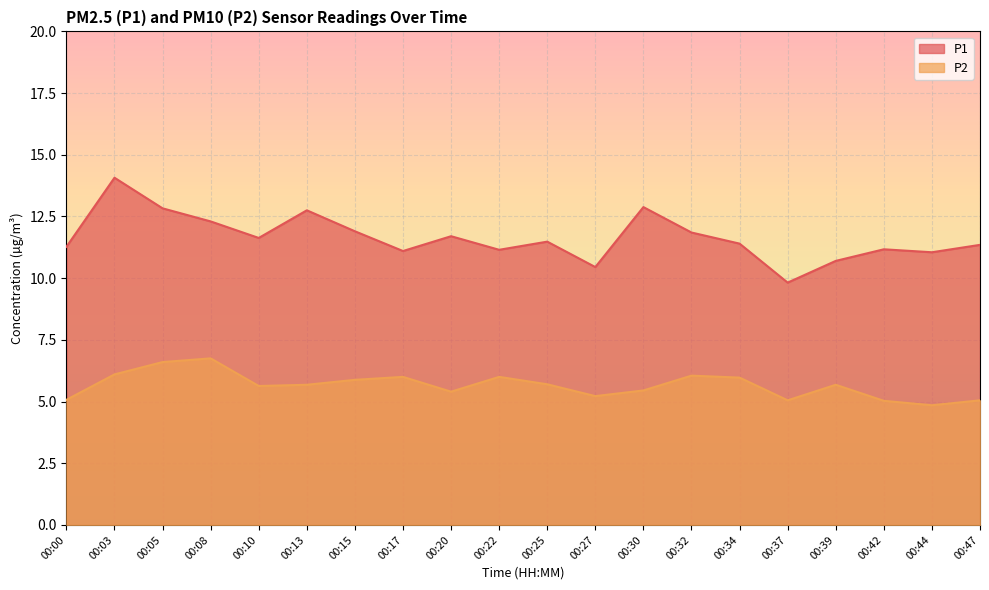

At how many categories does at least one series exceed 5?

20